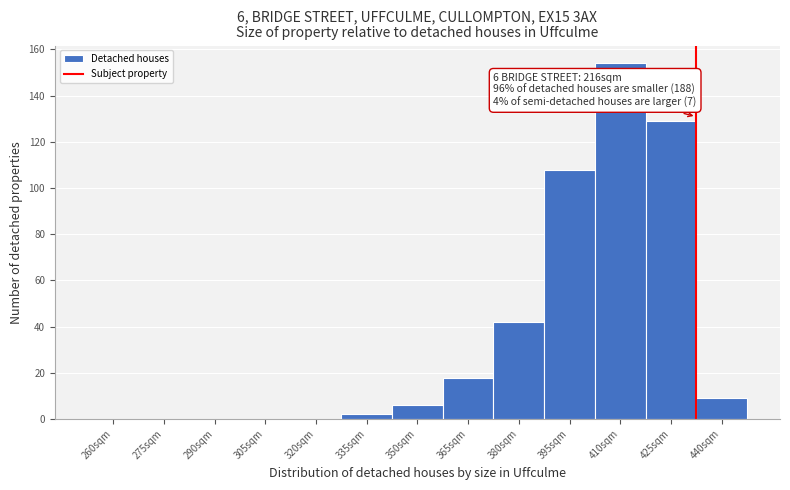

Reading left to right, what are all the values shown in this chart?

260sqm=0	275sqm=0	290sqm=0	305sqm=0	320sqm=0	335sqm=2	350sqm=6	365sqm=18	380sqm=42	395sqm=108	410sqm=154	425sqm=129	440sqm=9